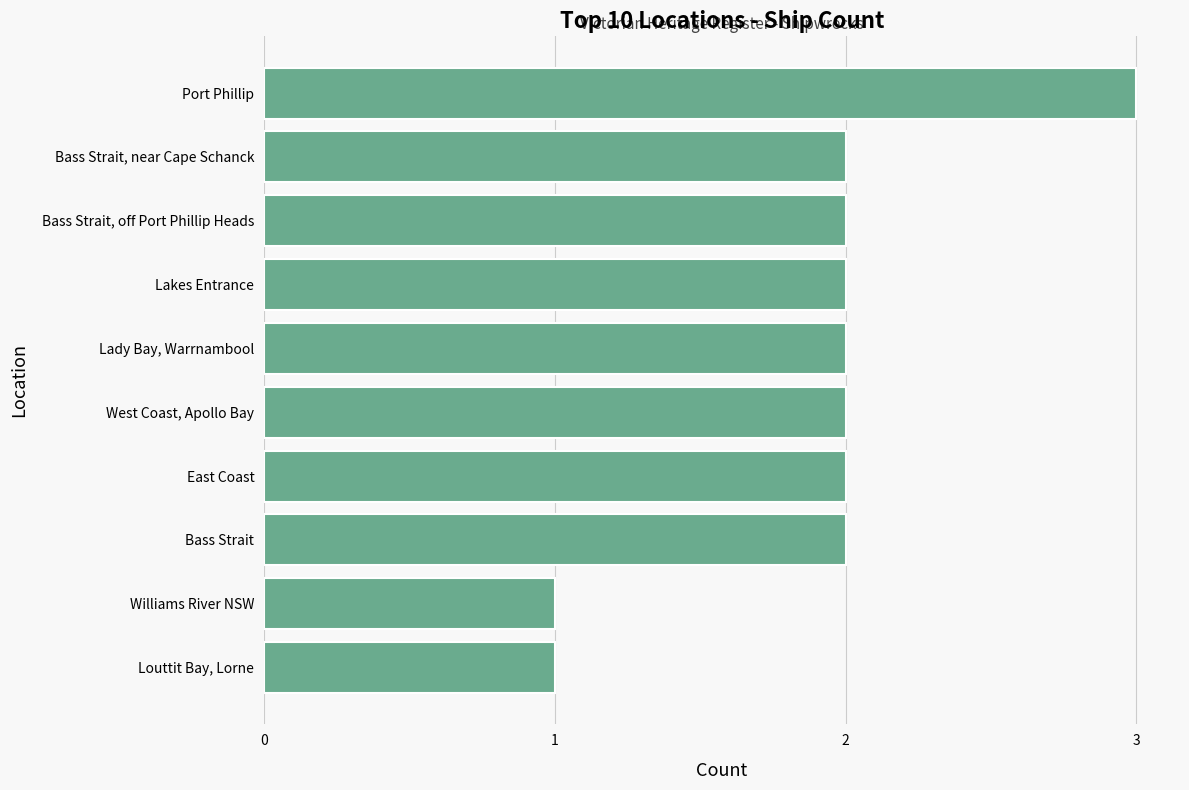

What is the sum of the values at Port Phillip and Lady Bay, Warrnambool?

5